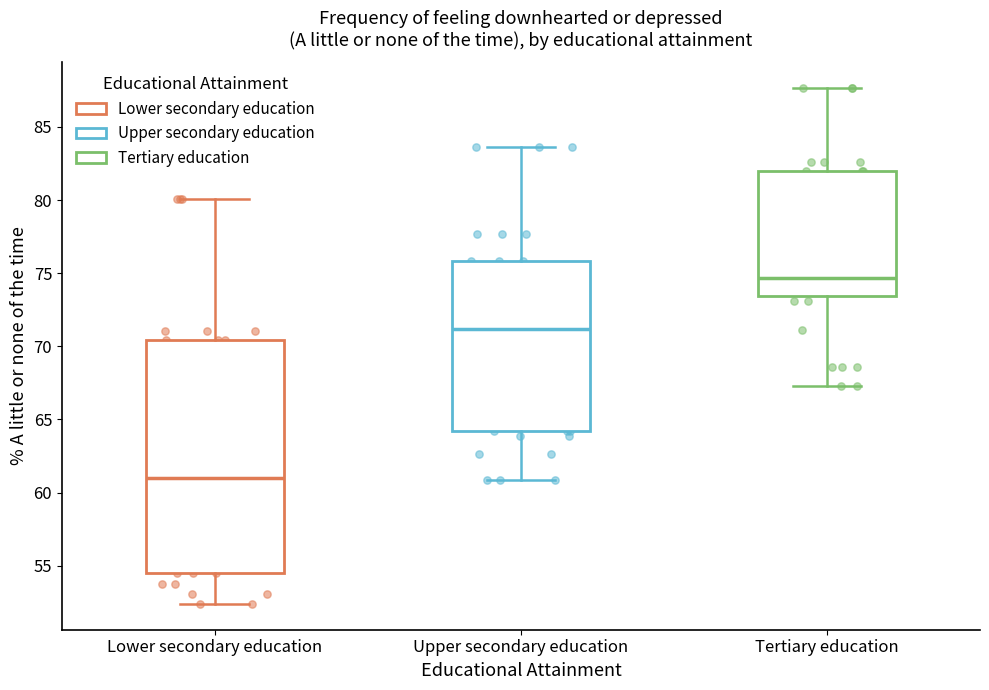

Which box has the lowest median line?

Lower secondary education